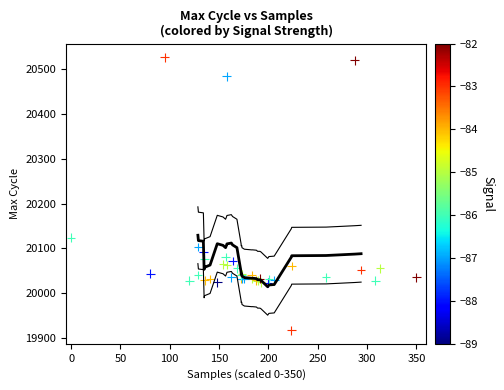

What Y value in the scatter plot is closest to 20222?

20124